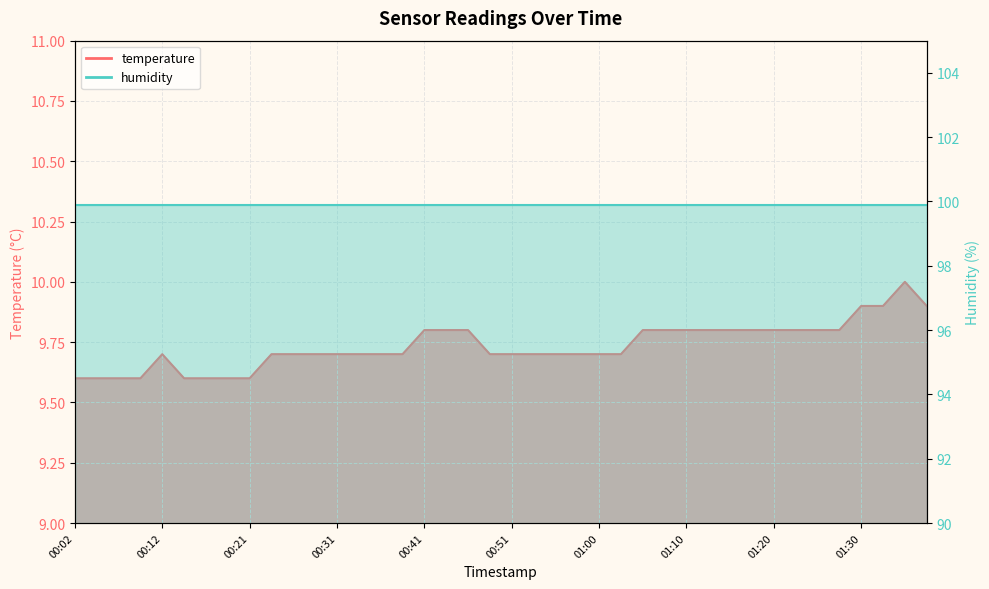

Which category has the highest value across all series?

01:34